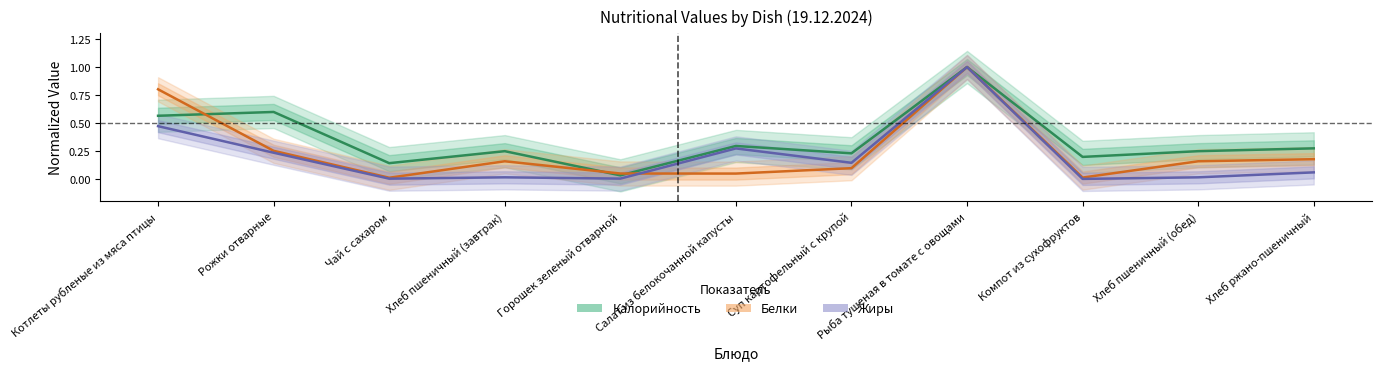

At which category is the sum across all series the highest?

Рыба тушеная в томате с овощами